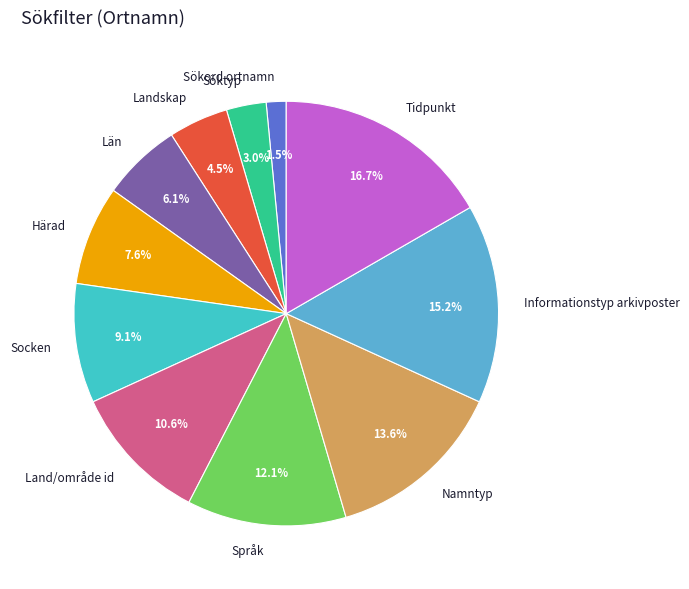

What is the largest slice in the pie chart?

Tidpunkt